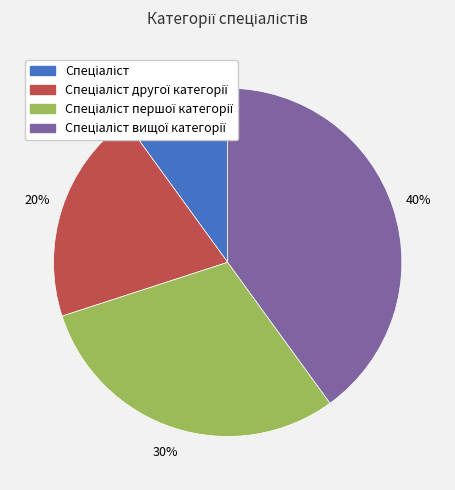

To the nearest percent, what is the average slice percentage?

25%